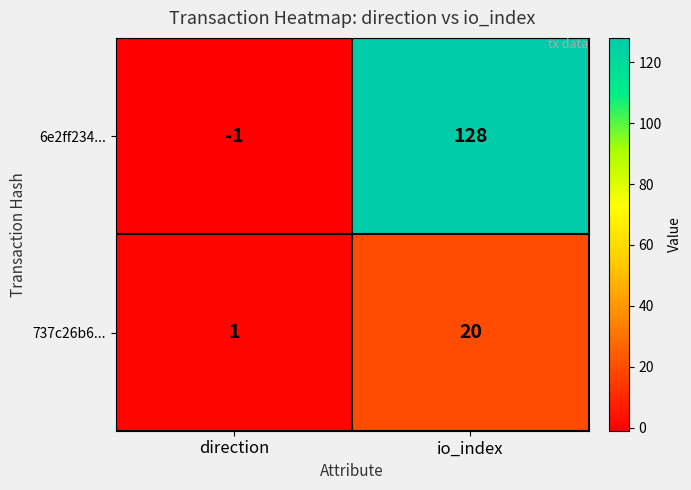

How many series are shown in this chart?

2